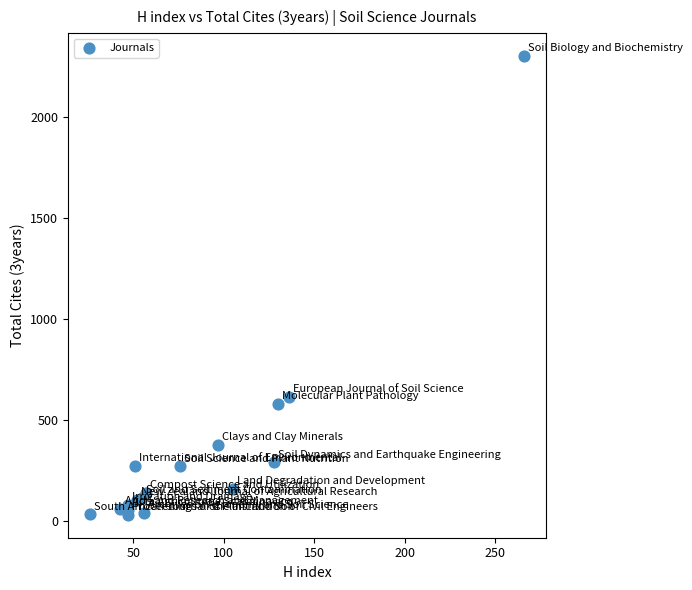

What Y value in the scatter plot is closest to 1168?

616